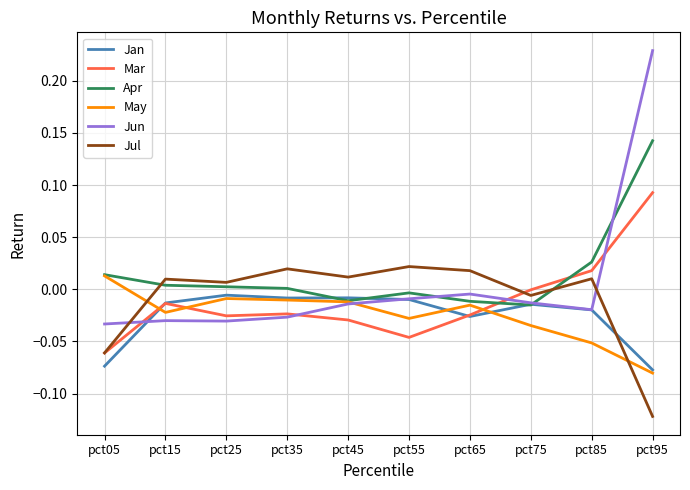

How many intersections are there between Jun and Jul?

2